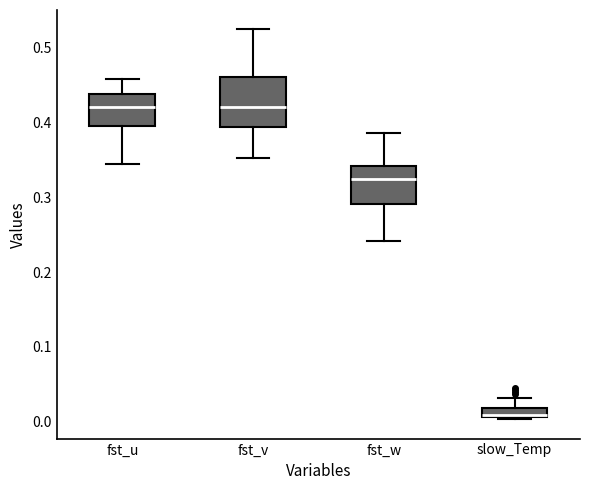

Which box is the tallest, from its lower edge to its upper edge?

fst_v